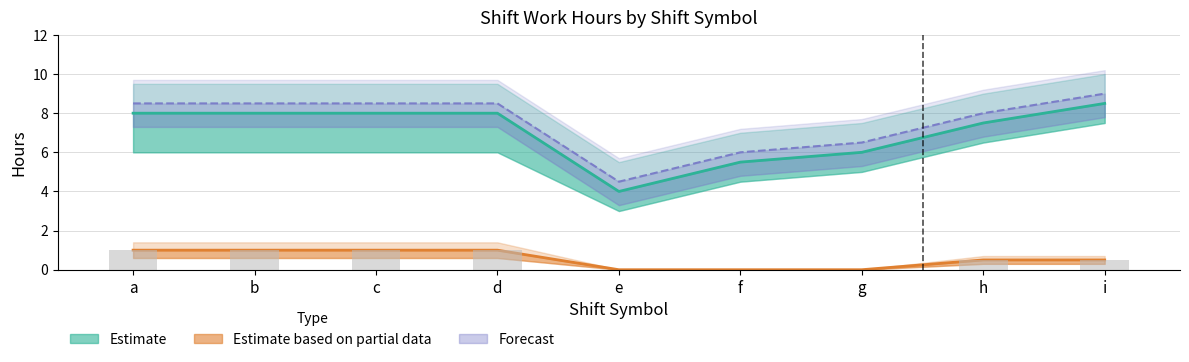

The Break Hours (raw) series shows 1.0 at c. True or false?

True